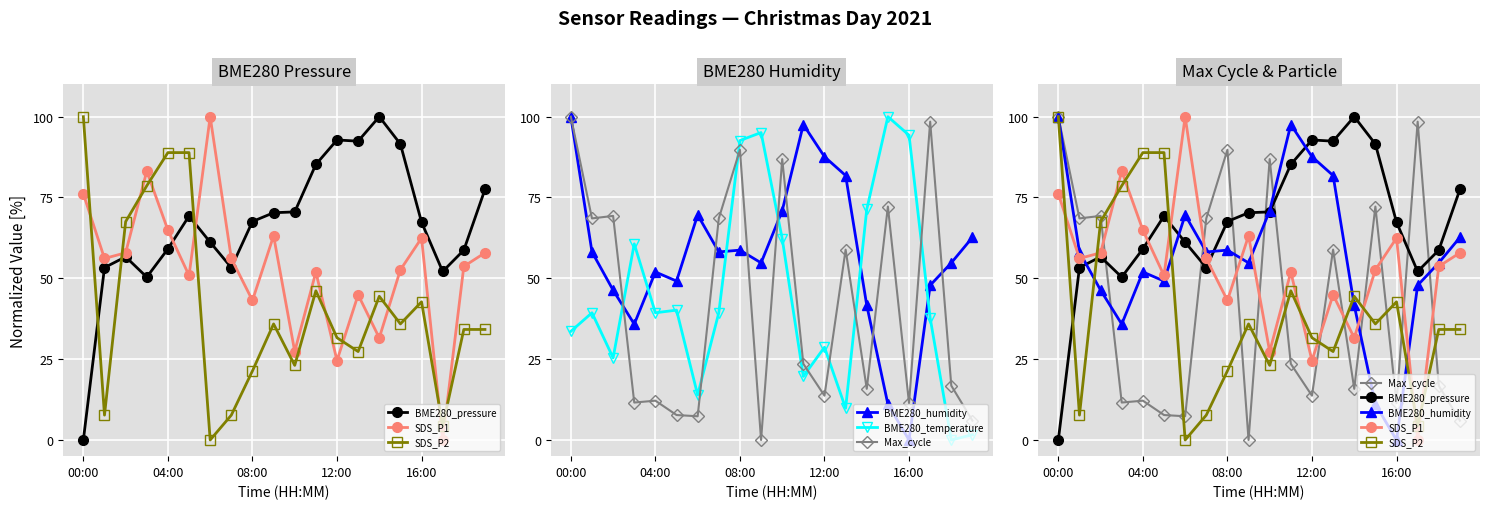

What is the average value of the BME280_temperature series?

45.2